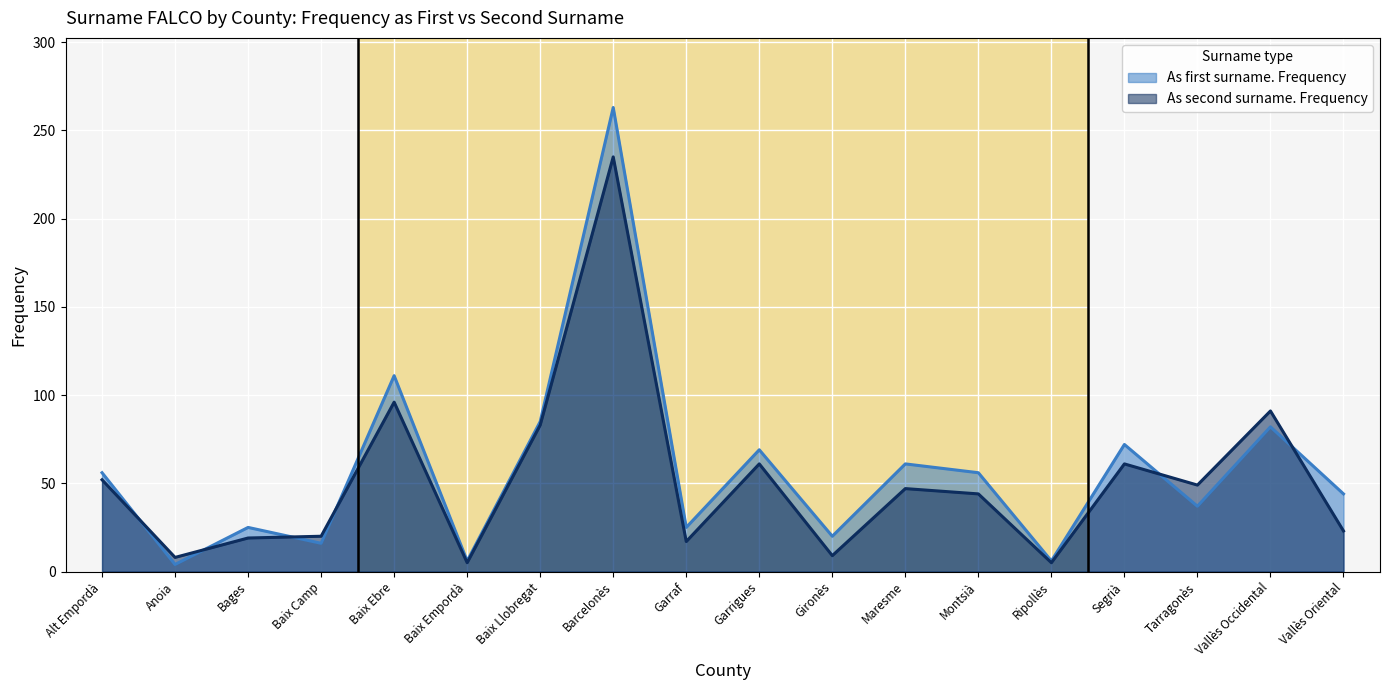

What is the spread (max minus min) of values at Baix Empordà?

1